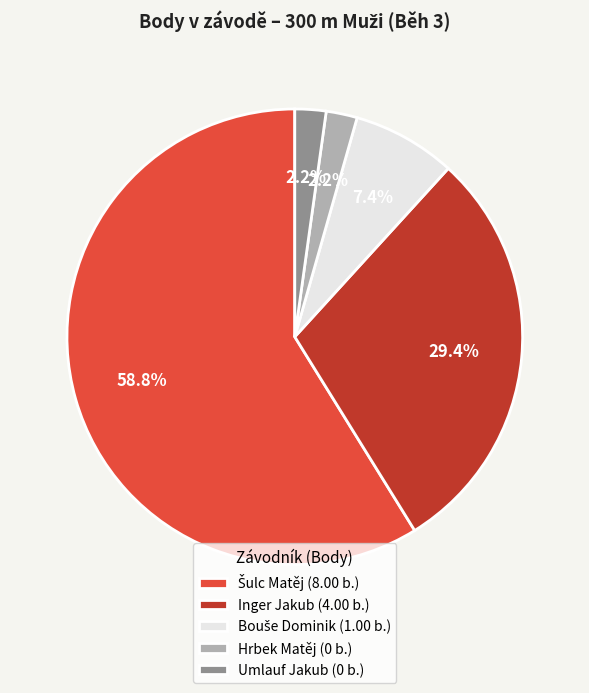

To the nearest percent, what is the difference between the largest and smallest slice percentages?

57%